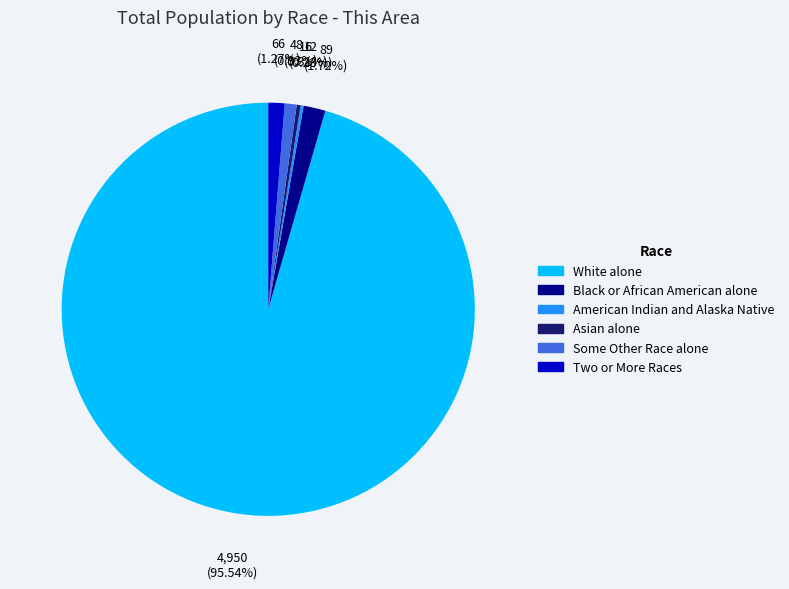

Is there a majority slice in this chart?

Yes